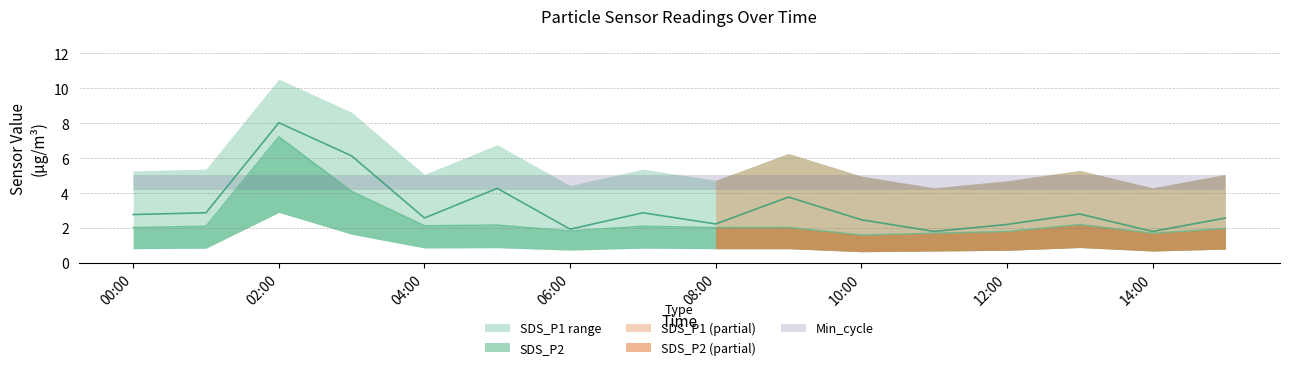

In SDS_P1, how many points are lower than both neighbors (excluding endpoints)?

5